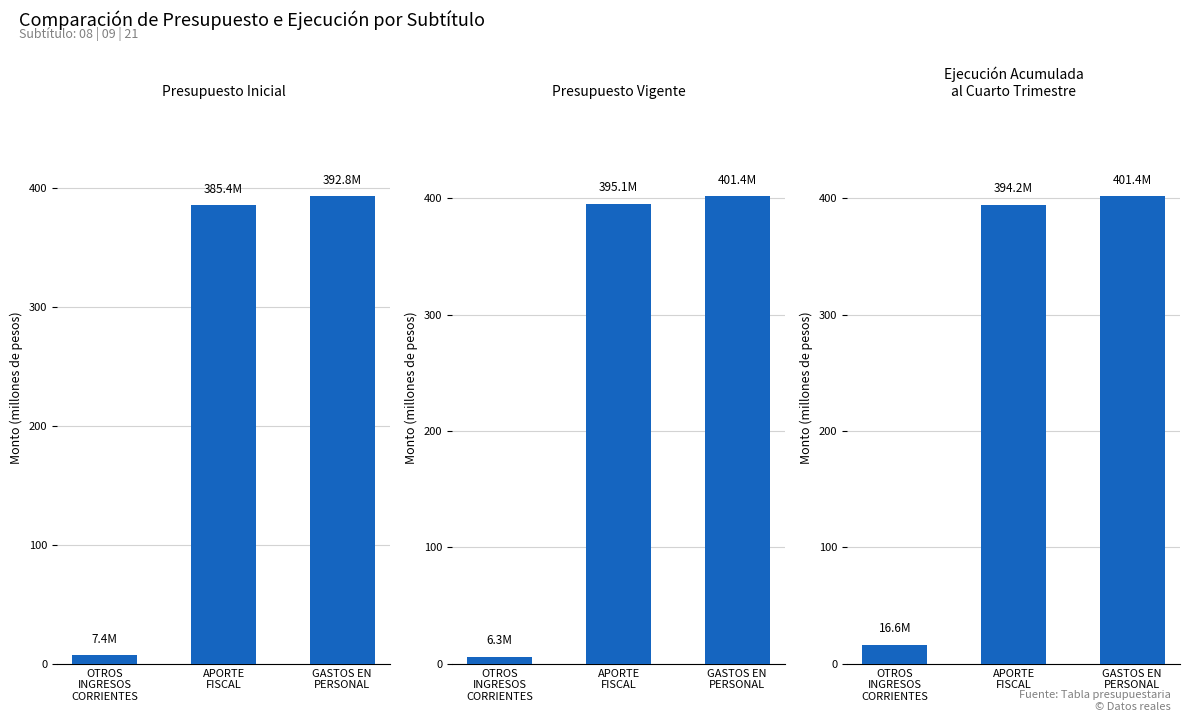

What value does the Ejecución Acumulada
al Cuarto Trimestre series have at OTROS
INGRESOS
CORRIENTES?

16.6